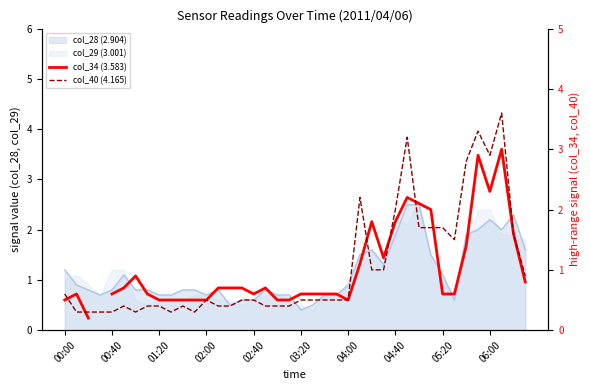

Rank the categories by col_34 (3.583) value from lowest to highest.

01:20, 00:00, 05:20, 00:40, 02:00, 06:00, 10, 11, 12, 18, 19, 24, 02:40, 04:40, 16, 20, 21, 22, 23, 32, 33, 03:20, 13, 14, 15, 17, 39, 04:00, 25, 27, 34, 38, 26, 28, 31, 30, 29, 36, 35, 37